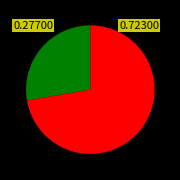

Does any single category account for the majority?

Yes